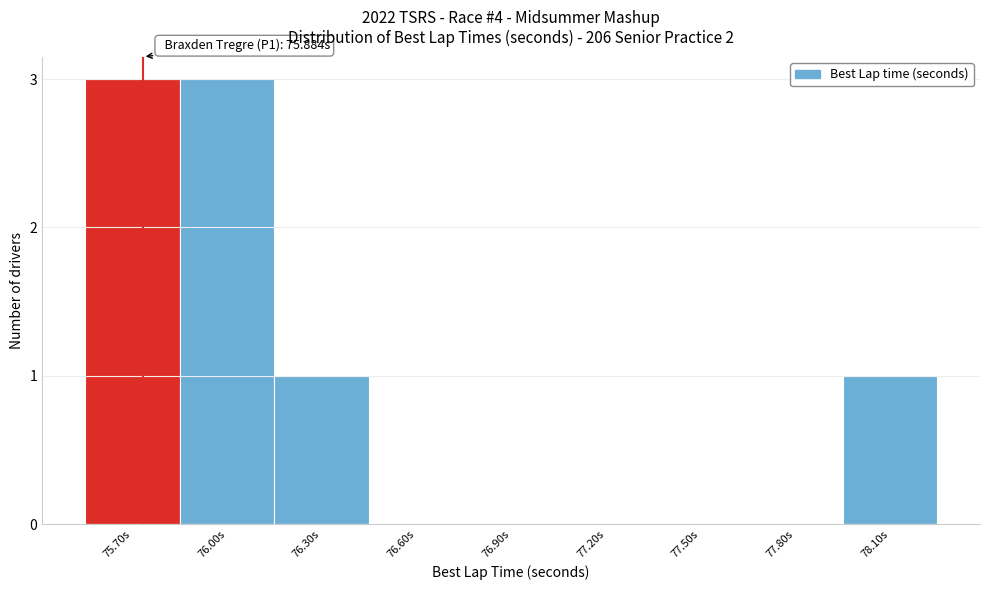

Reading left to right, extract all data points from this chart.

75.70s=3	76.00s=3	76.30s=1	76.60s=0	76.90s=0	77.20s=0	77.50s=0	77.80s=0	78.10s=1